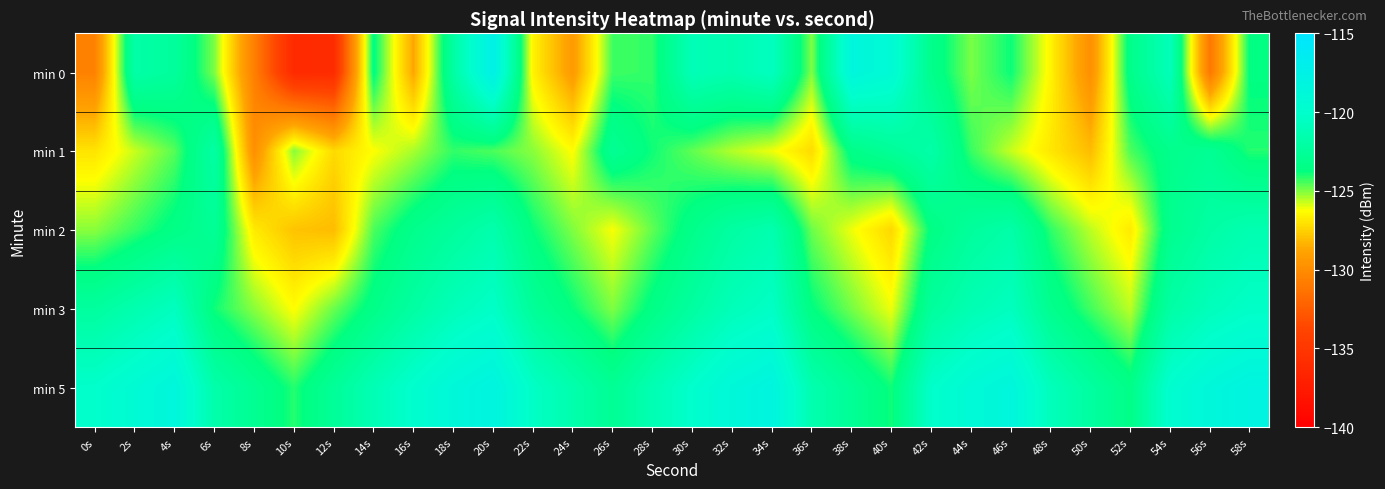

At which category is the sum across all series the highest?

20s